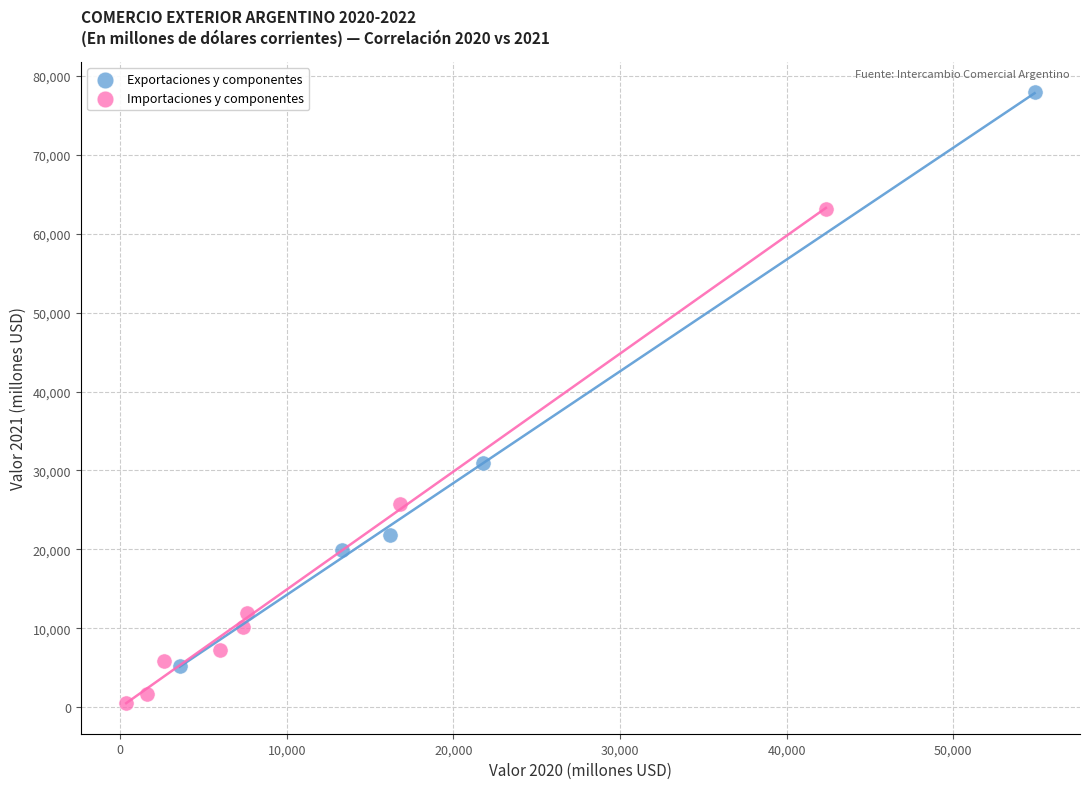

Which series reaches the minimum Y coordinate?

Importaciones y componentes